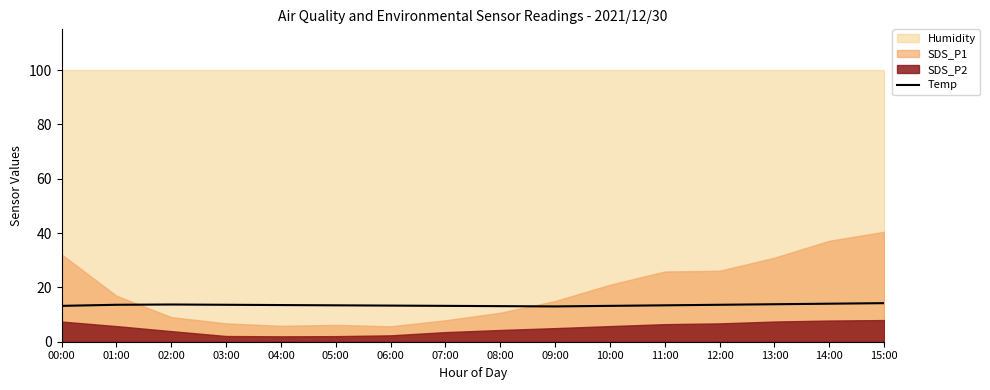

Is it true that Temp equals 20.0 at 02:00?

False